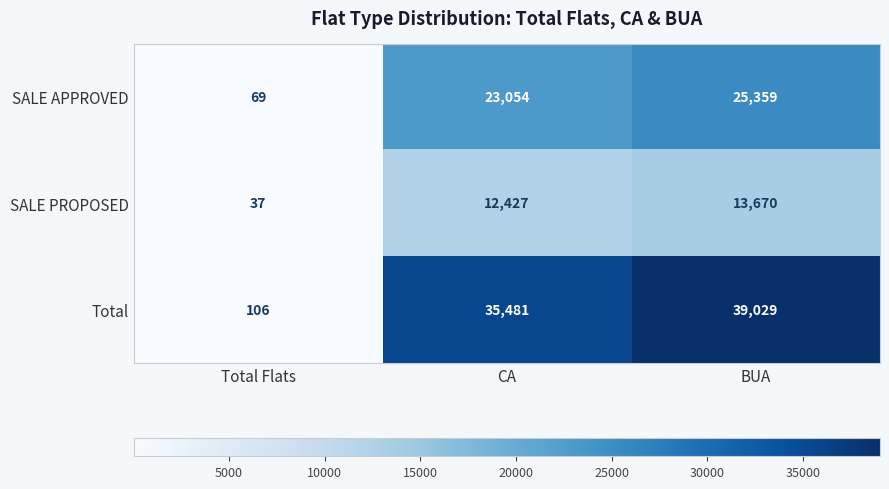

Which series has the largest range (max minus min)?

Total